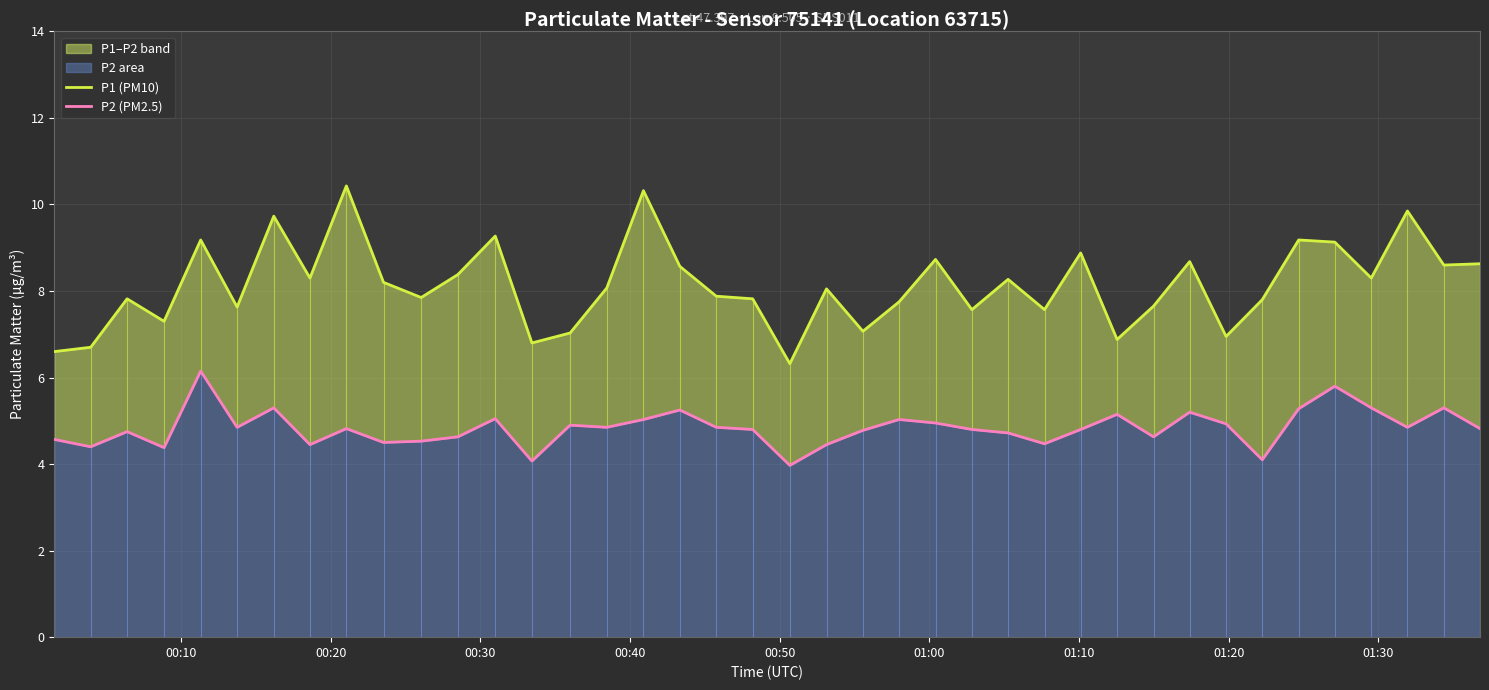

How many interior local peaks does the P1 (PM10) series have?

13